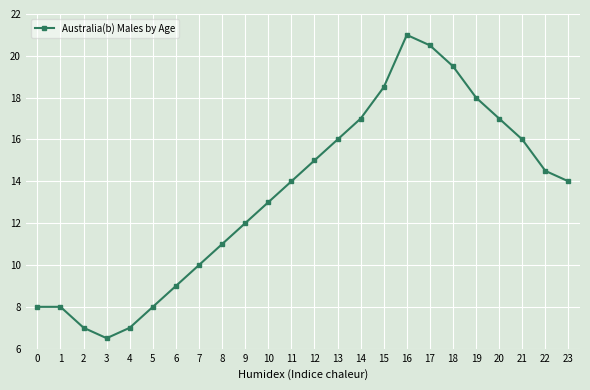

What is the sum of the values at 3 and 6?

15.5